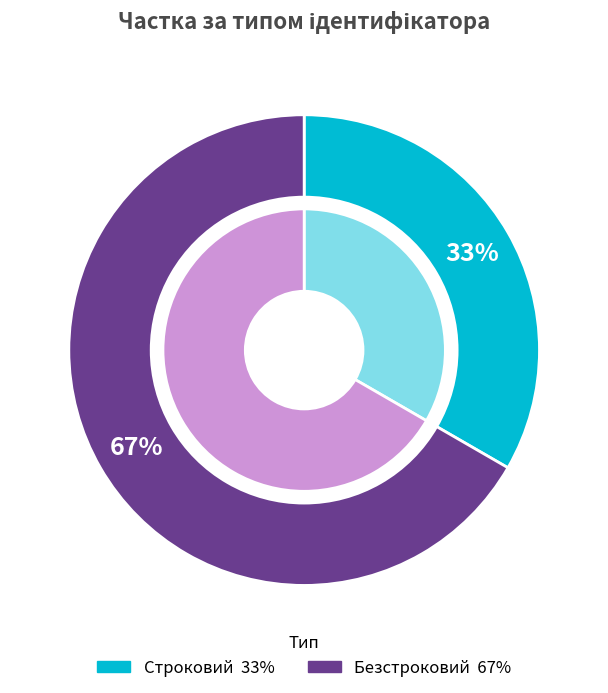

Is there a majority slice in this chart?

Yes